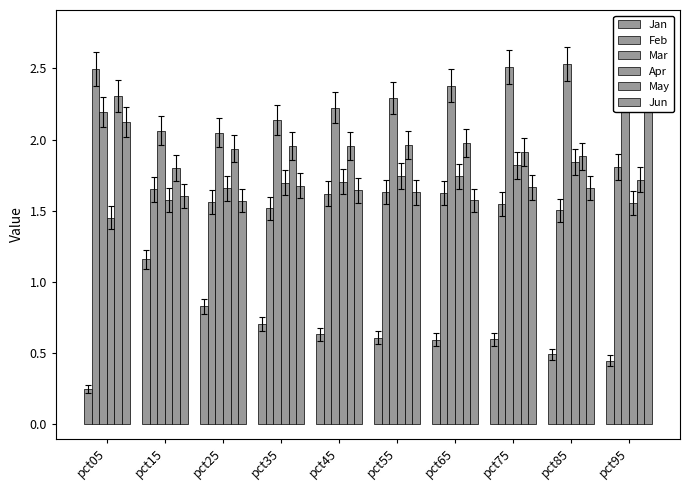

How many bars are there in total?

60